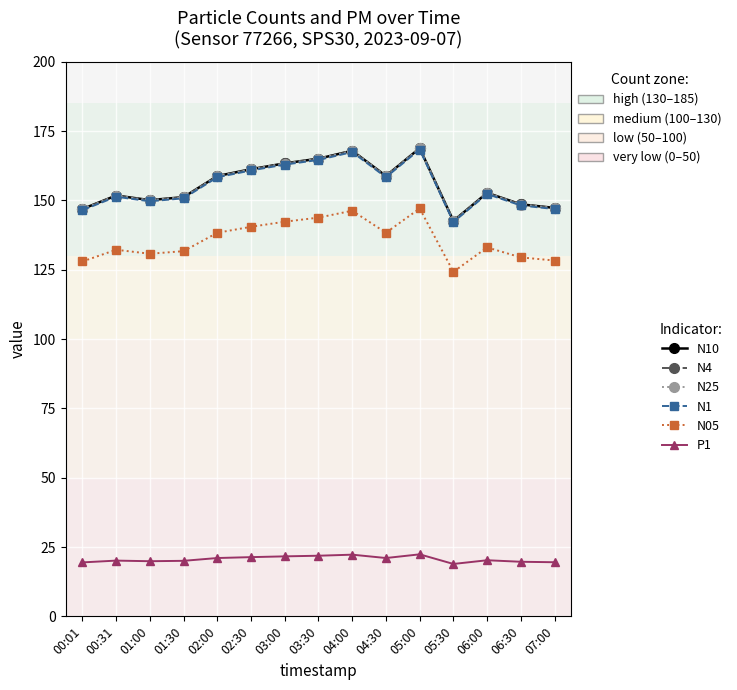

What is the smallest value displayed?

18.9